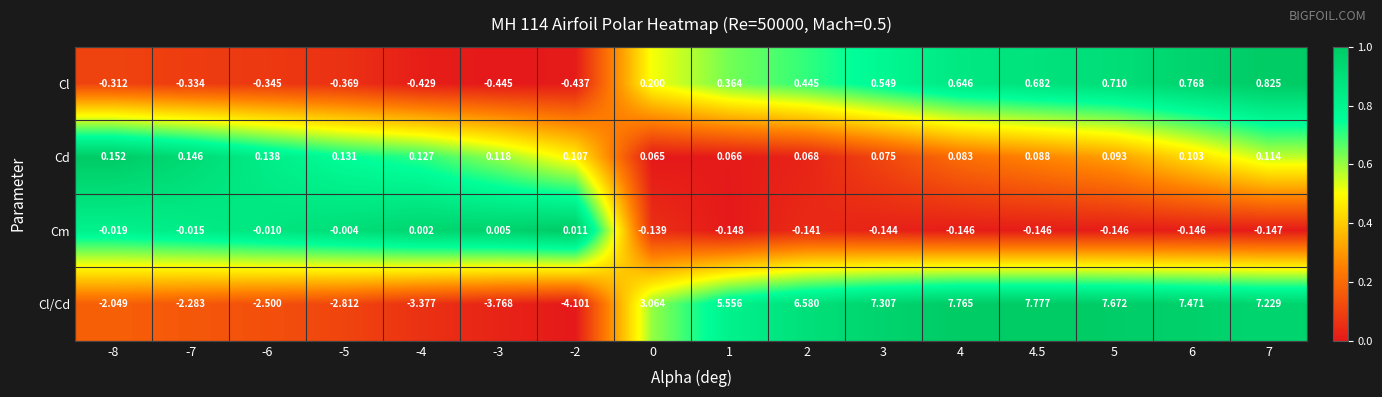

What is the total value across all series at -2?

-4.4